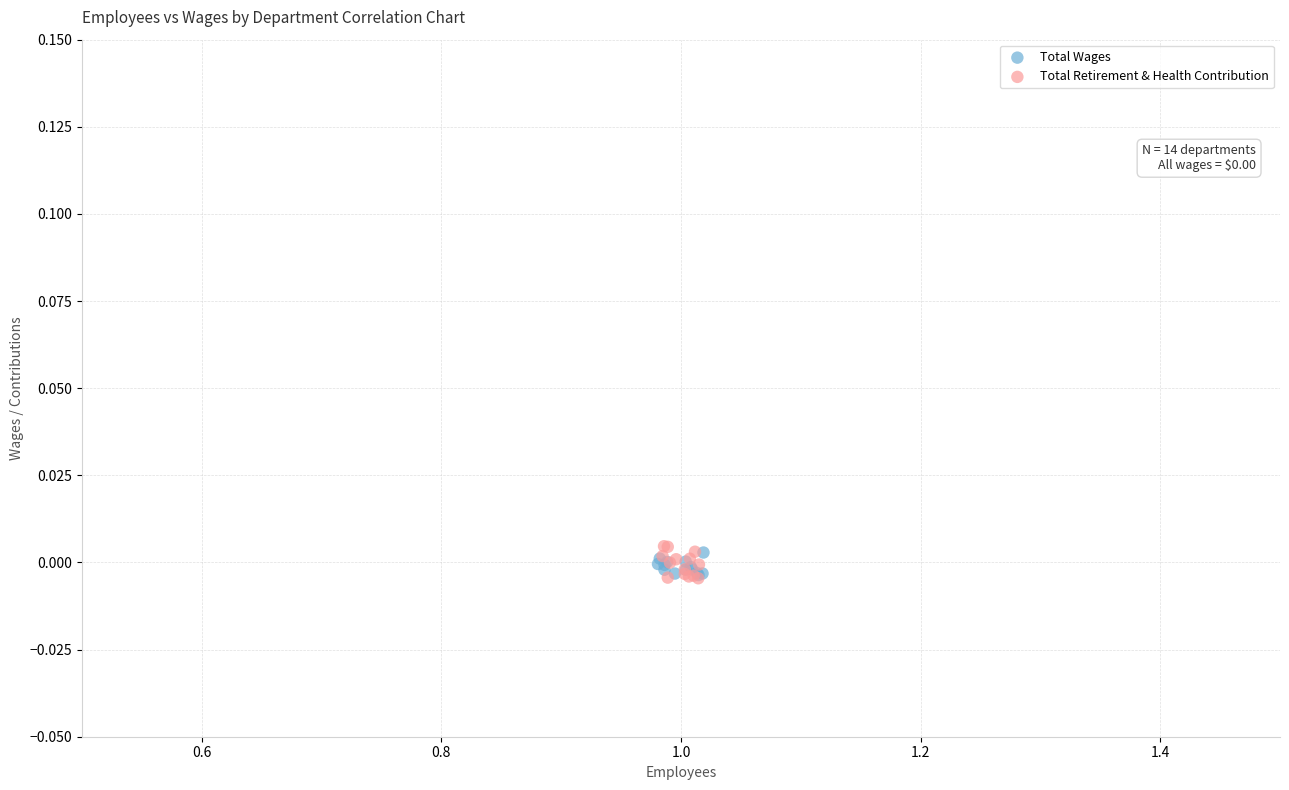

What are all the series names shown in the legend?

Total Wages, Total Retirement & Health Contribution